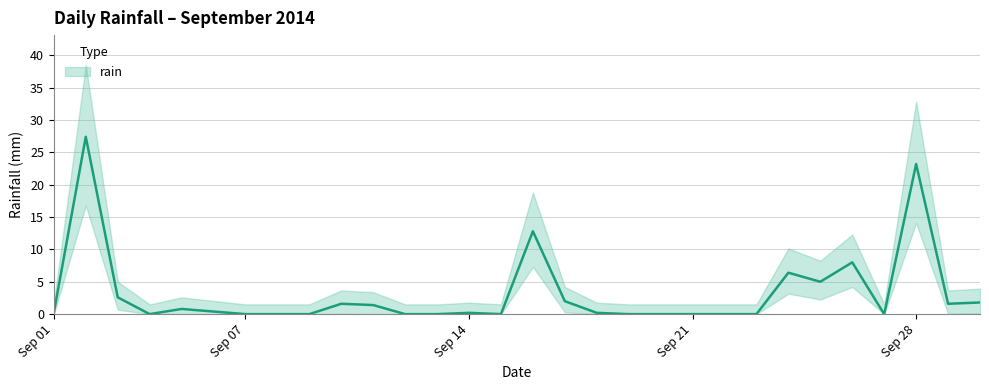

Reading left to right, transcribe all the data shown in this chart.

0.2	27.4	2.6	0.0	0.8	0.4	0.0	0.0	0.0	1.6	1.4	0.0	0.0	0.2	0.0	12.8	2.0	0.2	0.0	0.0	0.0	0.0	0.0	6.4	5.0	8.0	0.0	23.2	1.6	1.8